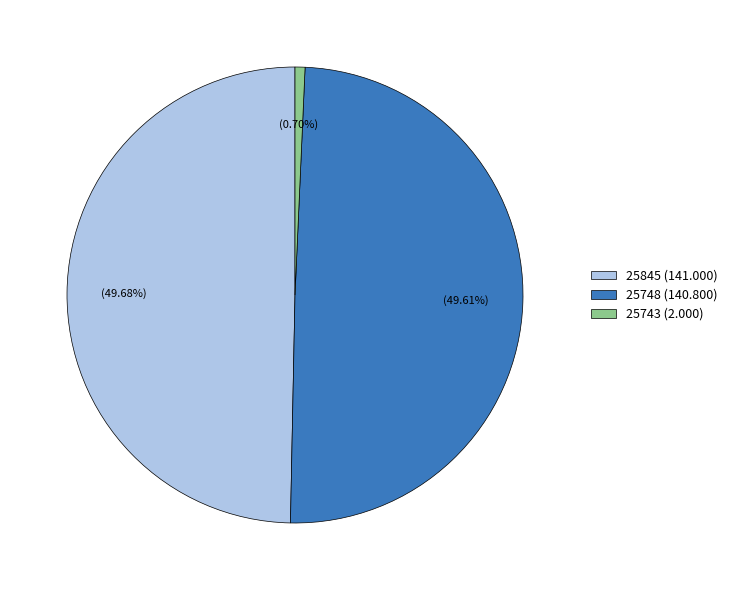

Is there any slice that represents more than half of the pie?

No